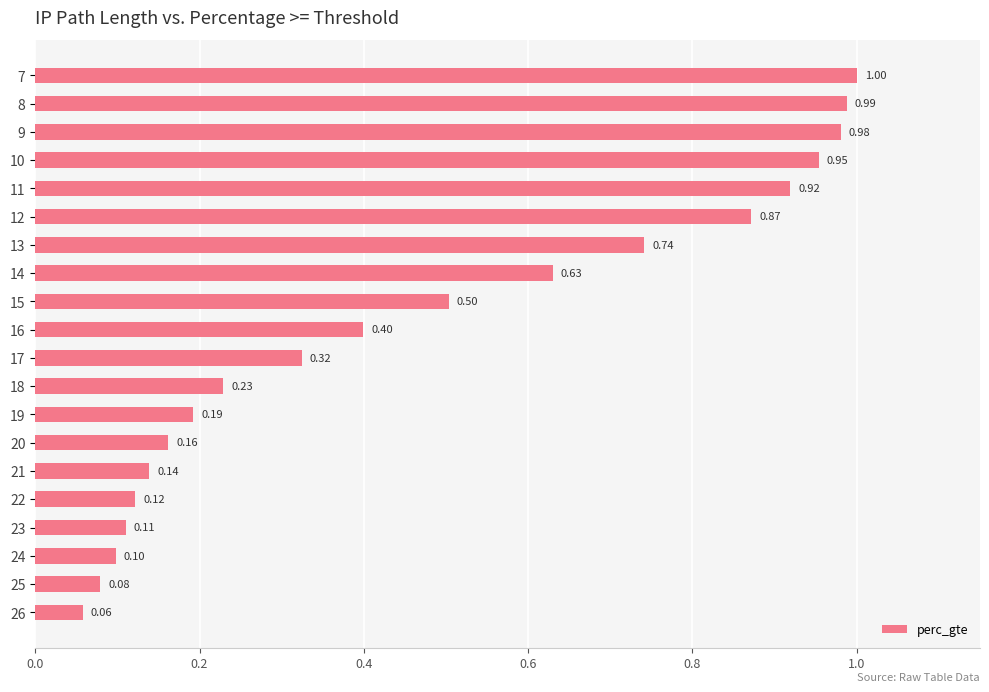

Rank the categories by value from lowest to highest.

26, 25, 24, 23, 22, 21, 20, 19, 18, 17, 16, 15, 14, 13, 12, 11, 10, 9, 8, 7